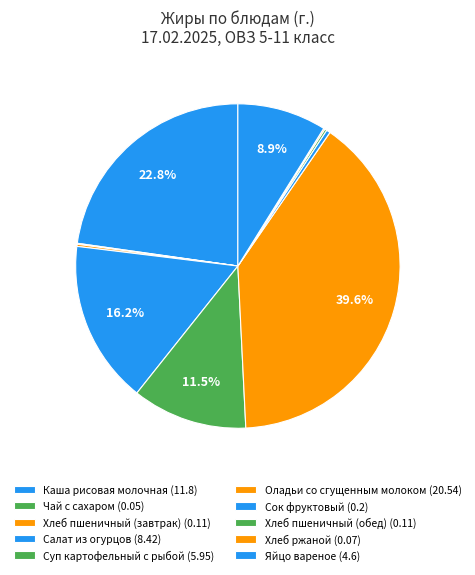

Which slice is the smallest?

Чай с сахаром